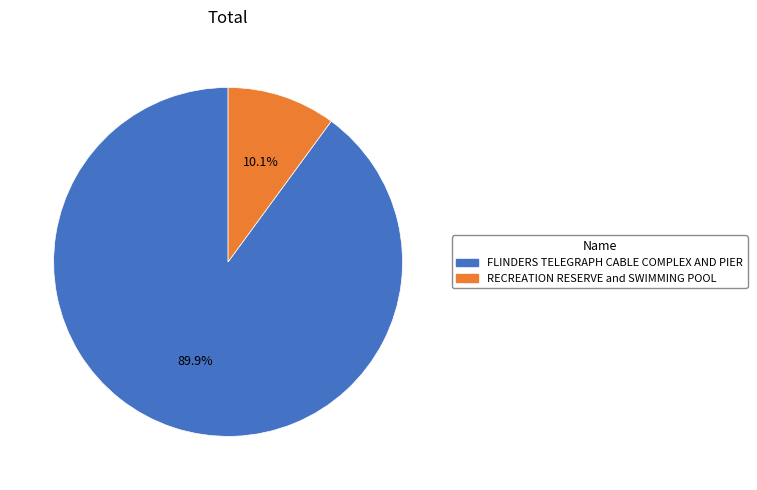

To the nearest percent, what is the difference between the RECREATION RESERVE and SWIMMING POOL and FLINDERS TELEGRAPH CABLE COMPLEX AND PIER slice percentages?

80%